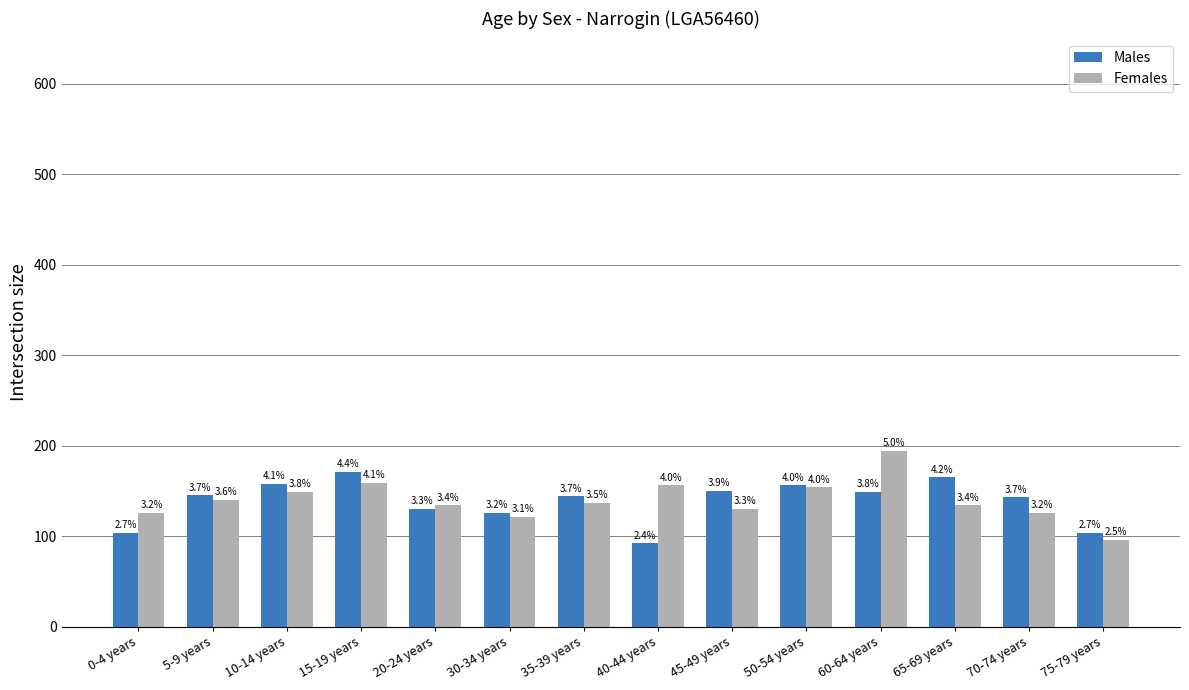

What are all the series names shown in the legend?

Males, Females